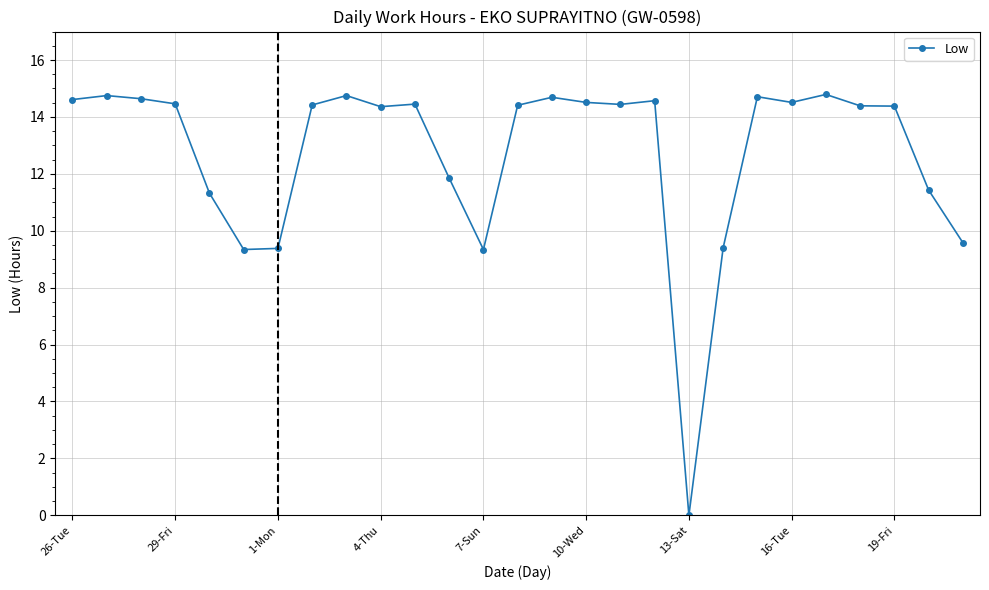

What is the greatest value displayed?

14.8